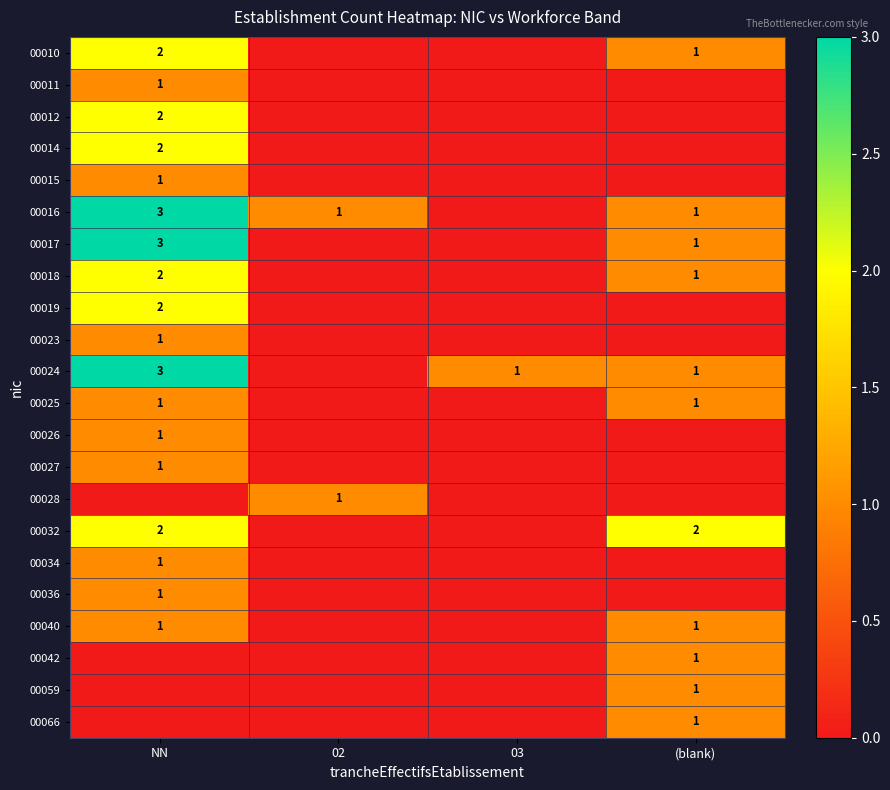

True or false: 00034 has a value of 0 at NN.

False